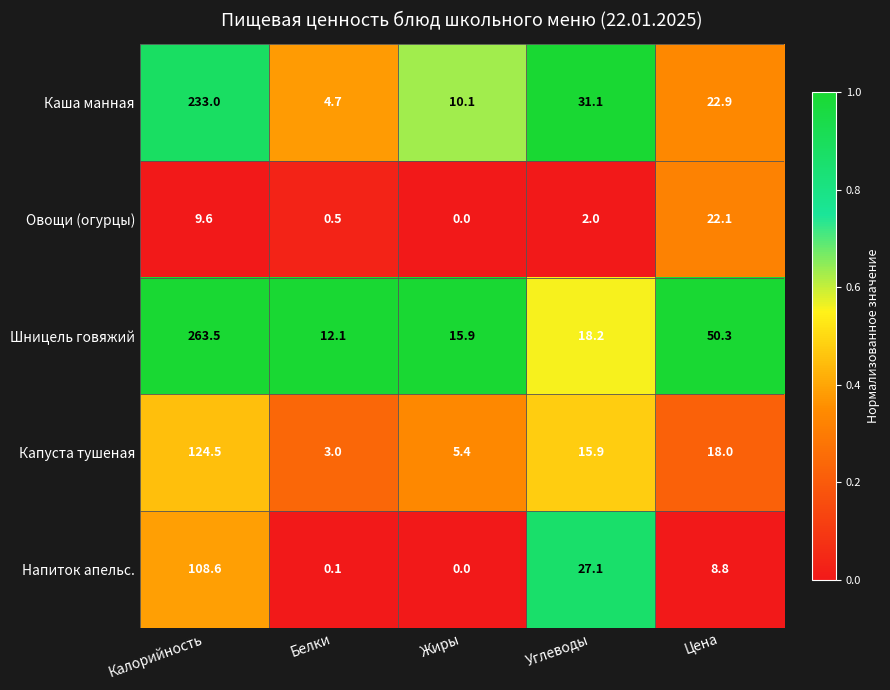

Which category has the highest value in the Каша манная series?

Калорийность